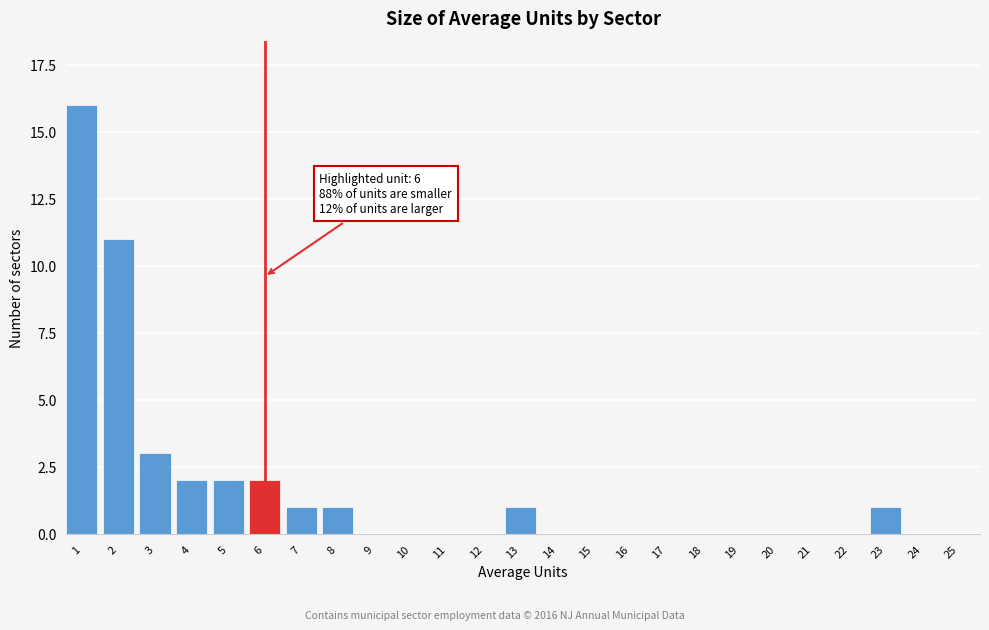

Reading left to right, what are all the values shown in this chart?

1=16	2=11	3=3	4=2	5=2	6=2	7=1	8=1	9=0	10=0	11=0	12=0	13=1	14=0	15=0	16=0	17=0	18=0	19=0	20=0	21=0	22=0	23=1	24=0	25=0